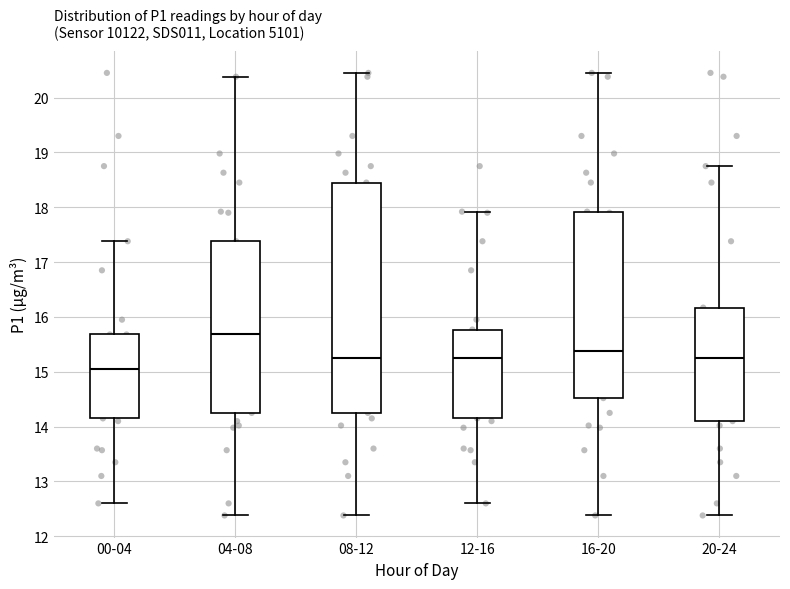

Which box is the tallest, from its lower edge to its upper edge?

08-12